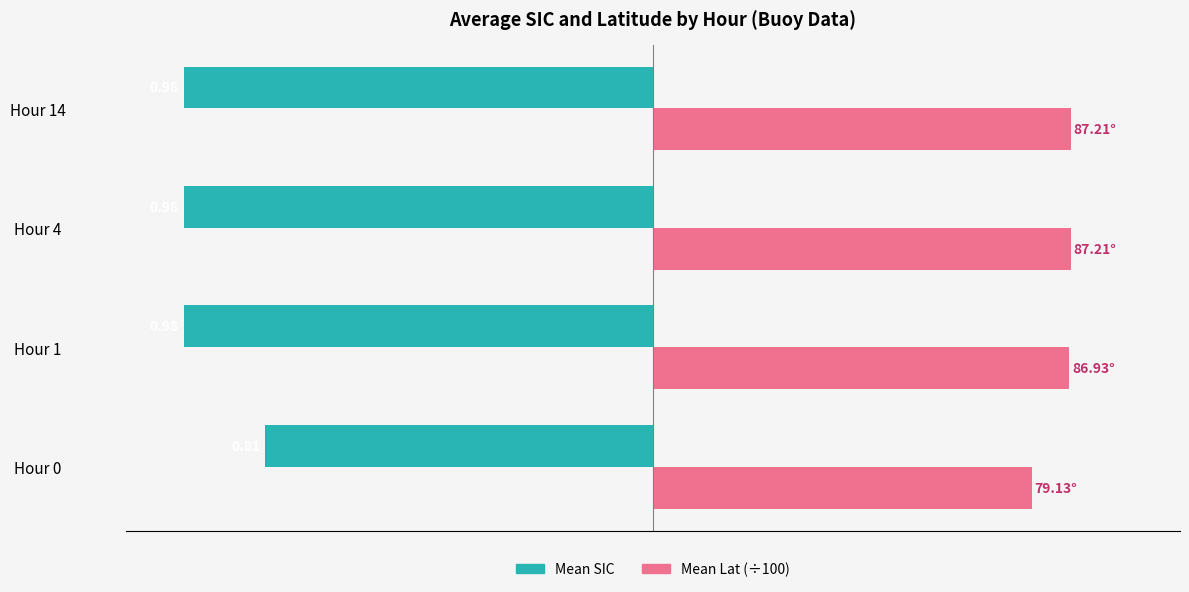

What are all the series names shown in the legend?

Mean SIC, Mean Lat (÷100)